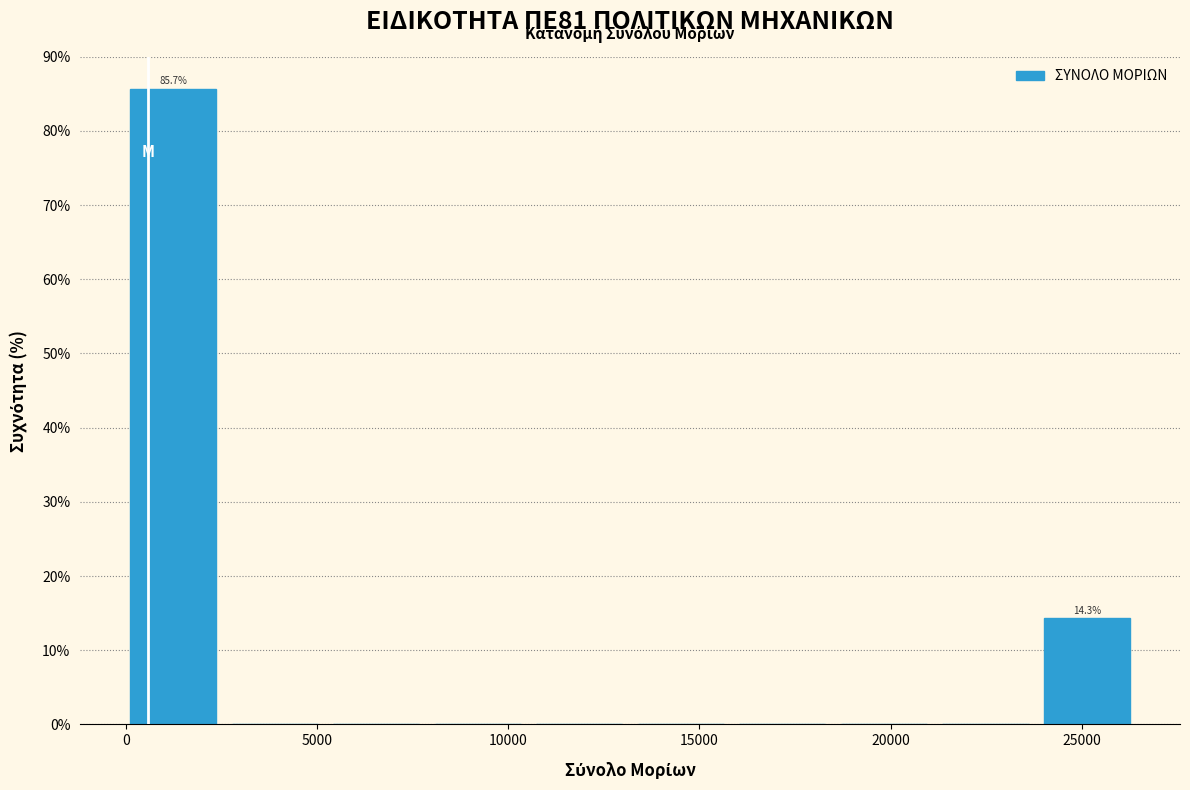

Over which range of the x-axis is the bar tallest?

0 to 3000